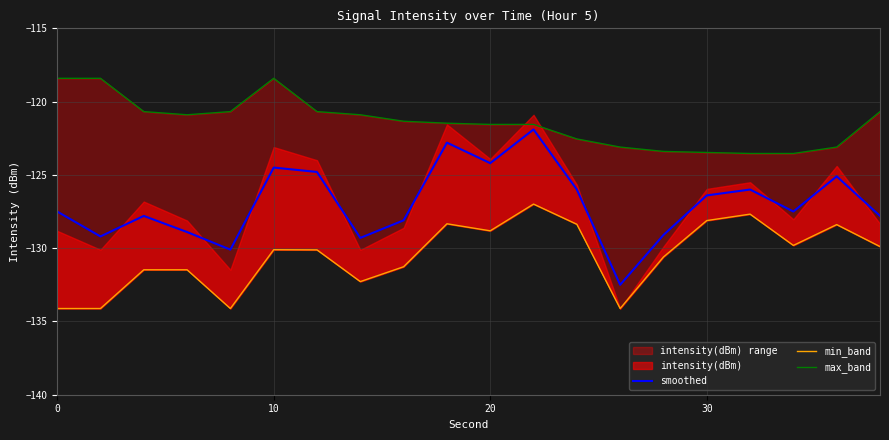

Where does the smoothed series first go above -127?

10